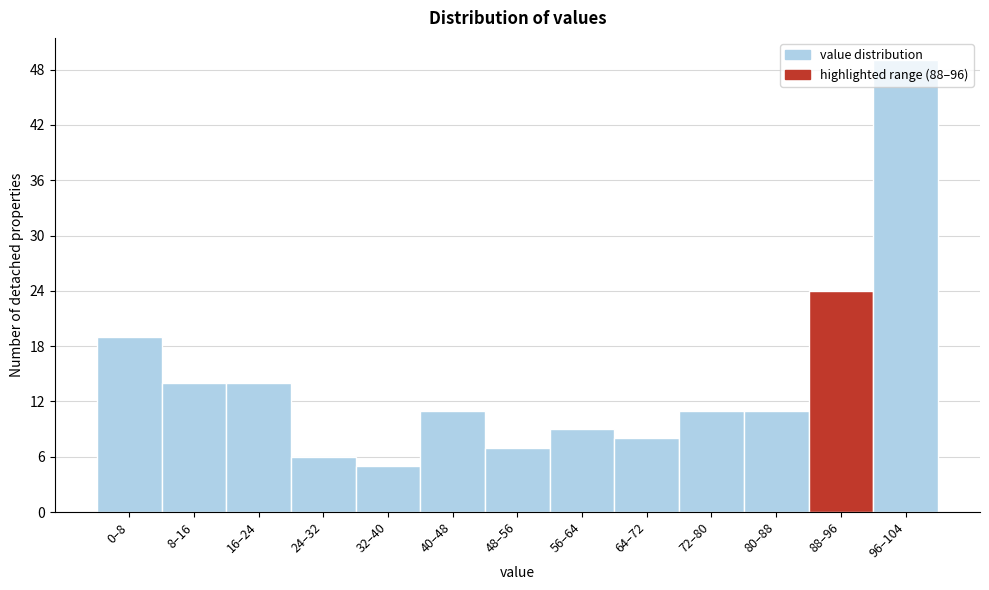

What is the change in value from 40–48 to 64–72?

-3